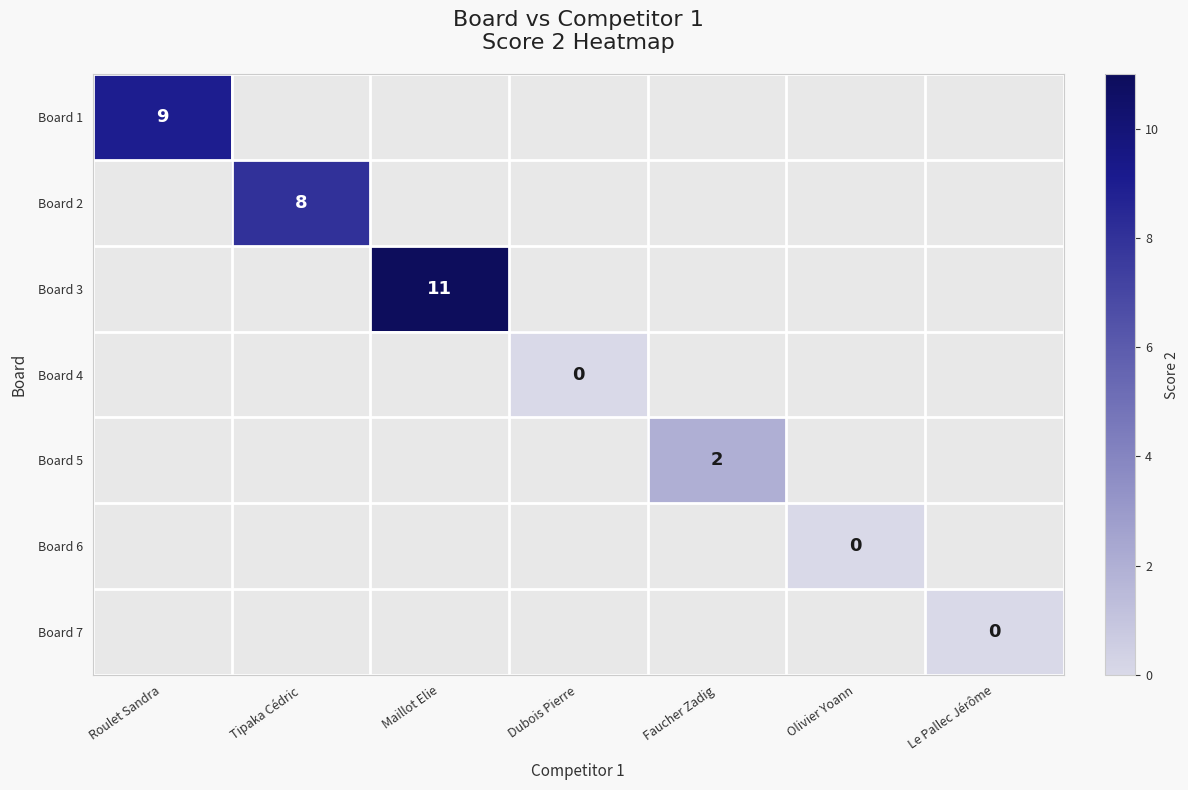

Is it true that Board 1 equals 13 at Roulet Sandra?

False